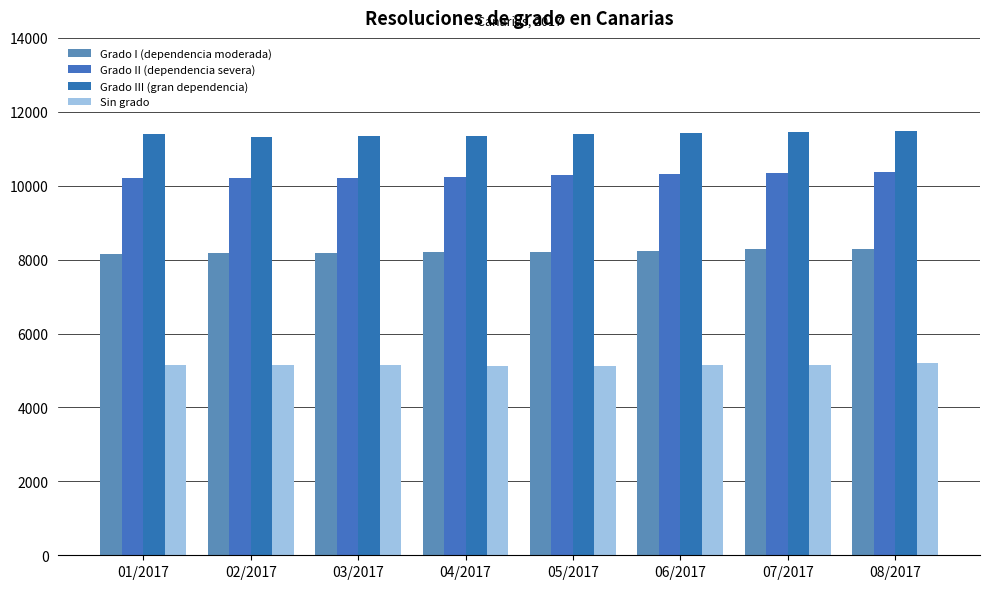

What is the label of the 3rd bar from the left?

03/2017